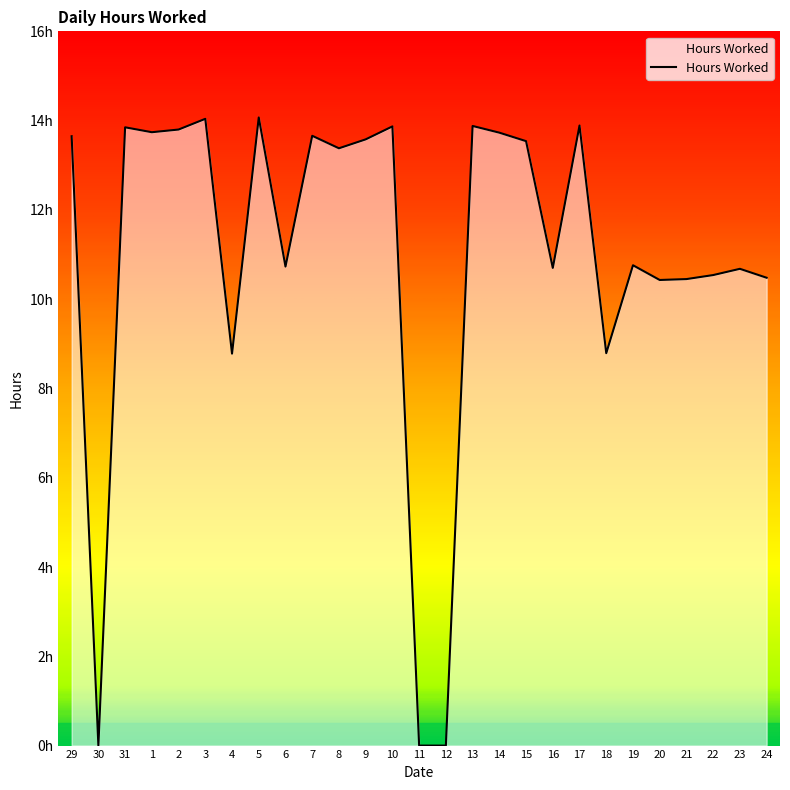

What is the ratio of the value at 14 to the value at 10?

1.0